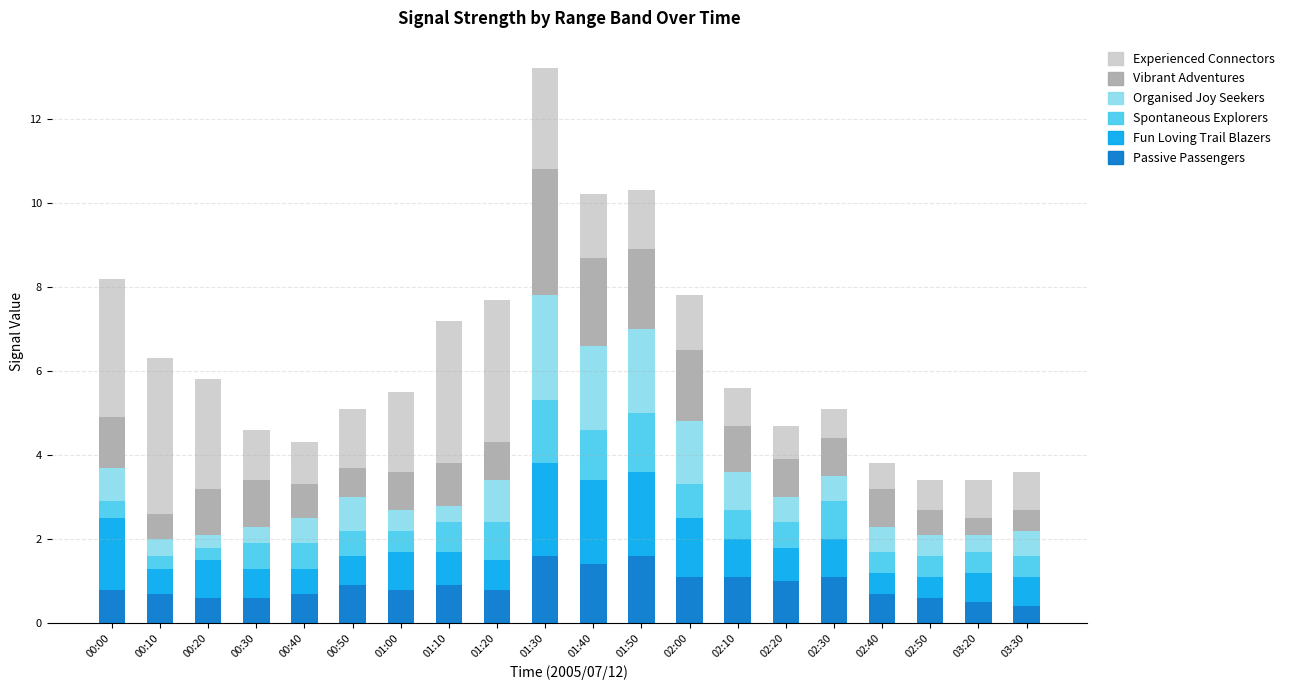

What is the difference between the second highest and second lowest values in the Passive Passengers series?

1.1